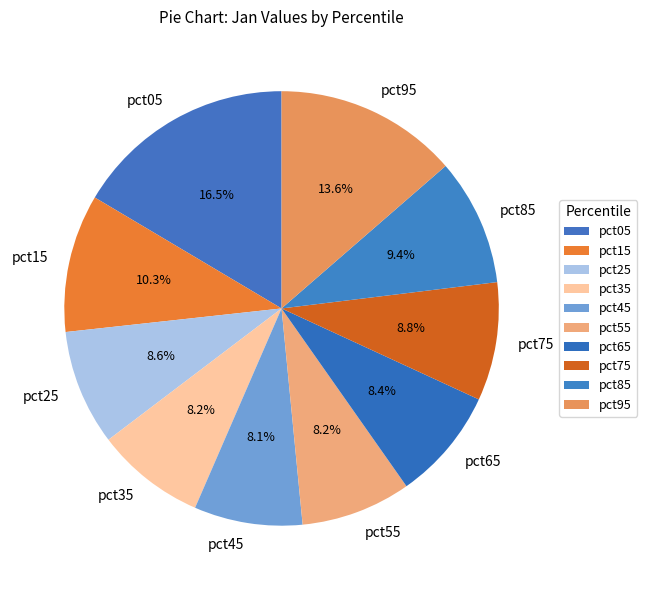

Which slice is the largest?

pct05